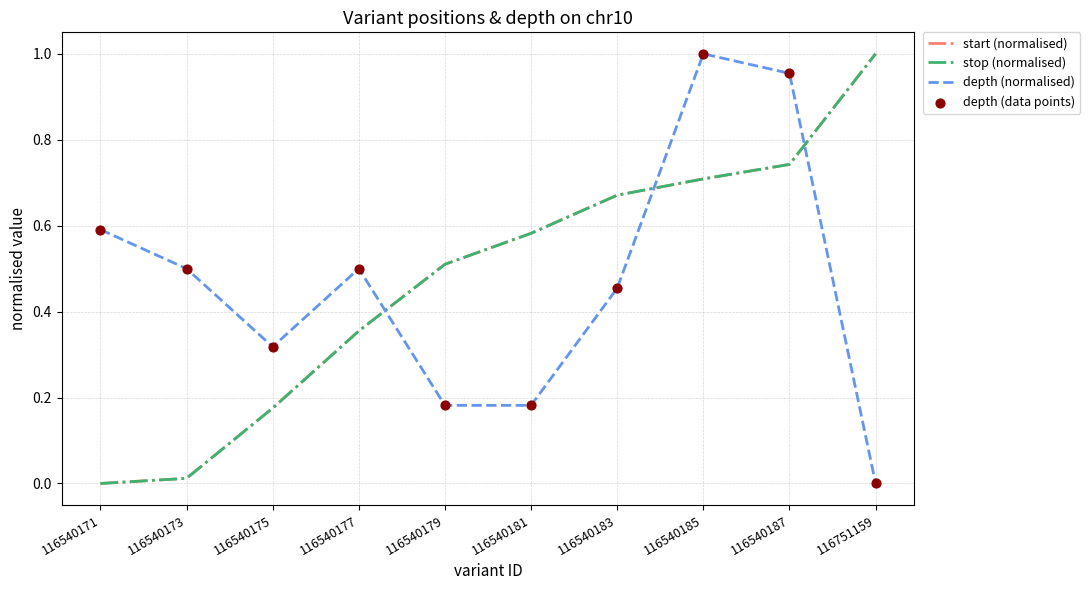

What is the total value across all series at 116540179?

1.4